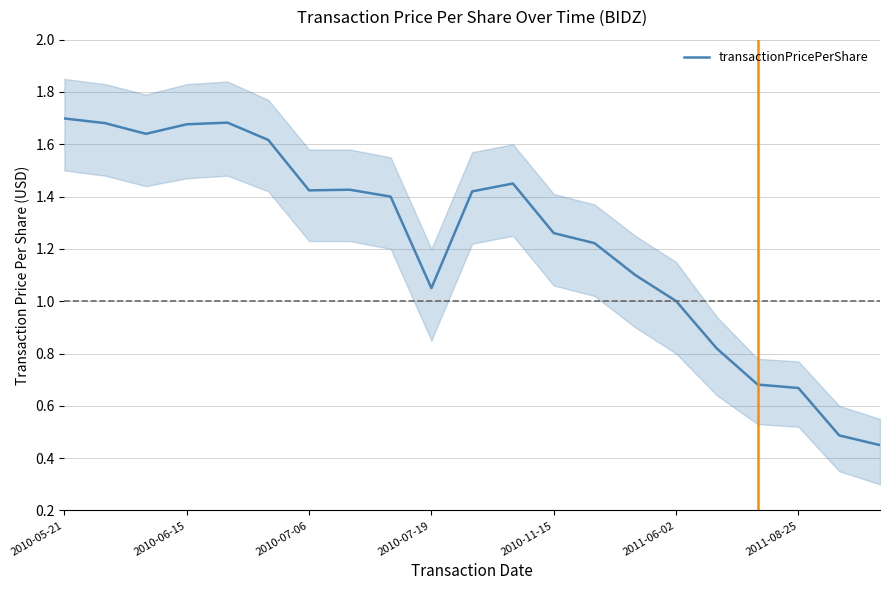

What is the value of the 10th point from the left?

1.1